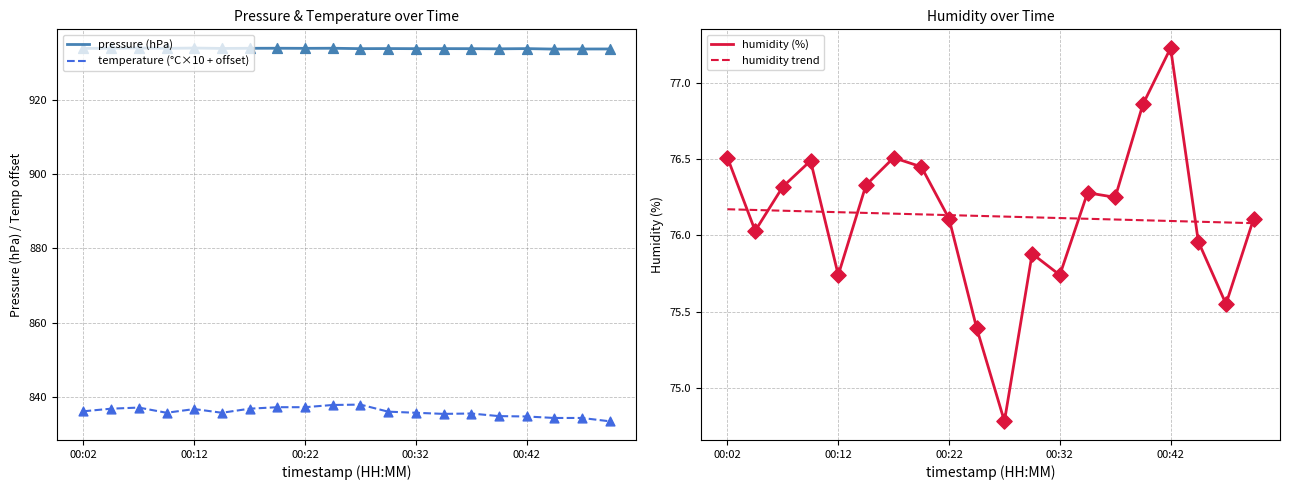

Which series has the largest Y range (max minus min)?

temperature (°C×10 + offset)